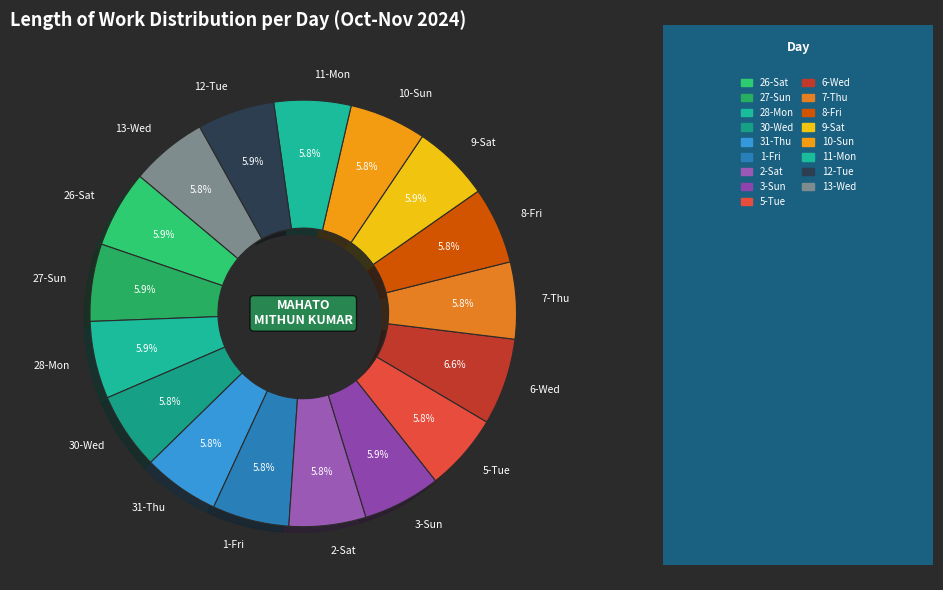

What is the largest slice in the pie chart?

6-Wed